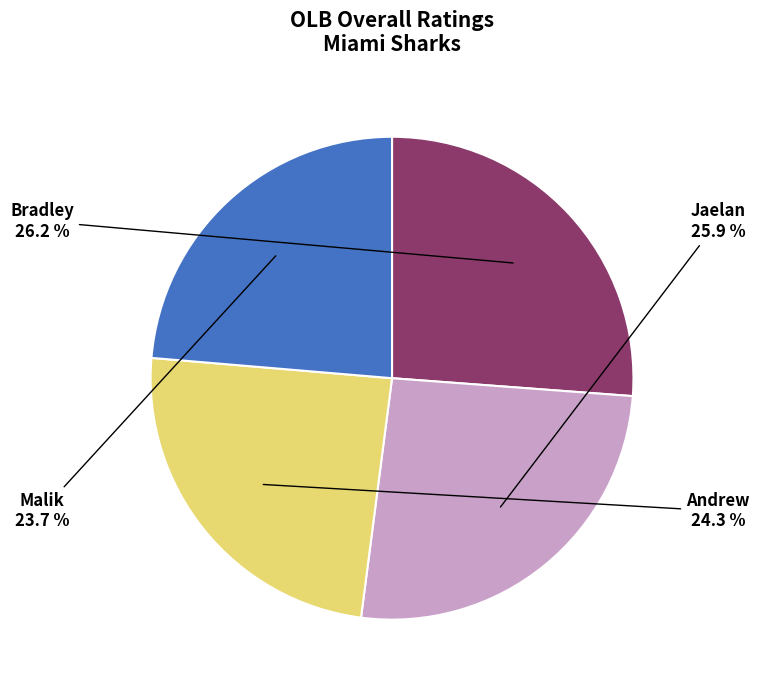

How many slices are in this pie chart?

4